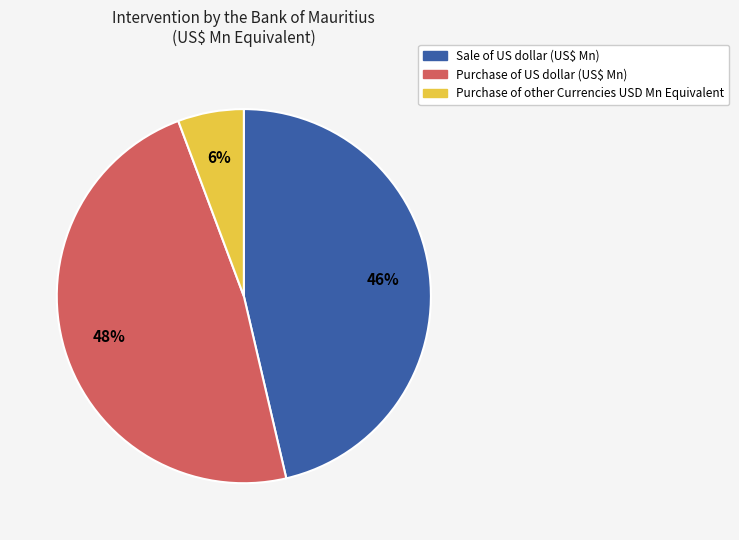

Is it true that Purchase of US dollar is 62% of the pie?

False